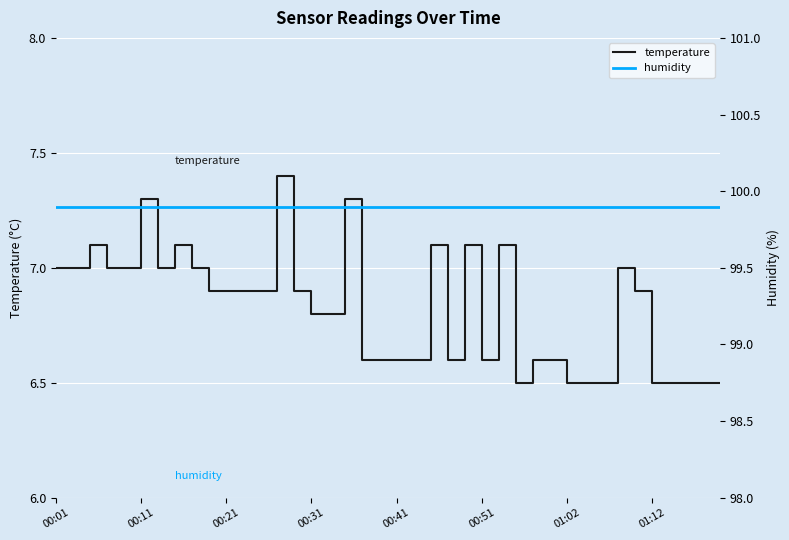

Count the temperature values in the range 6 to 7.

32